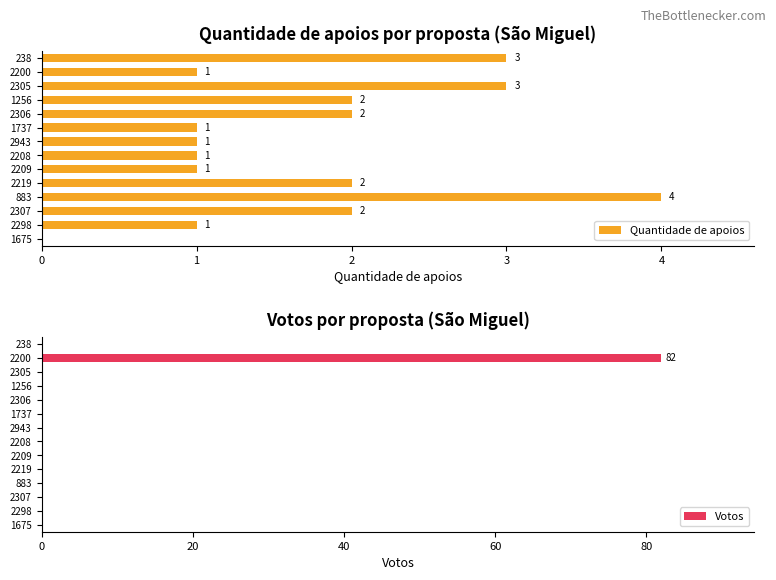

Reading right to left, list all the values displayed in this chart.

Quantidade de apoios: 13=3	12=1	11=3	10=2	9=2	8=1	7=1	6=1	5=1	4=2	3=4	2=2	1=1	0=0
Votos: 13=0	12=82	11=0	10=0	9=0	8=0	7=0	6=0	5=0	4=0	3=0	2=0	1=0	0=0